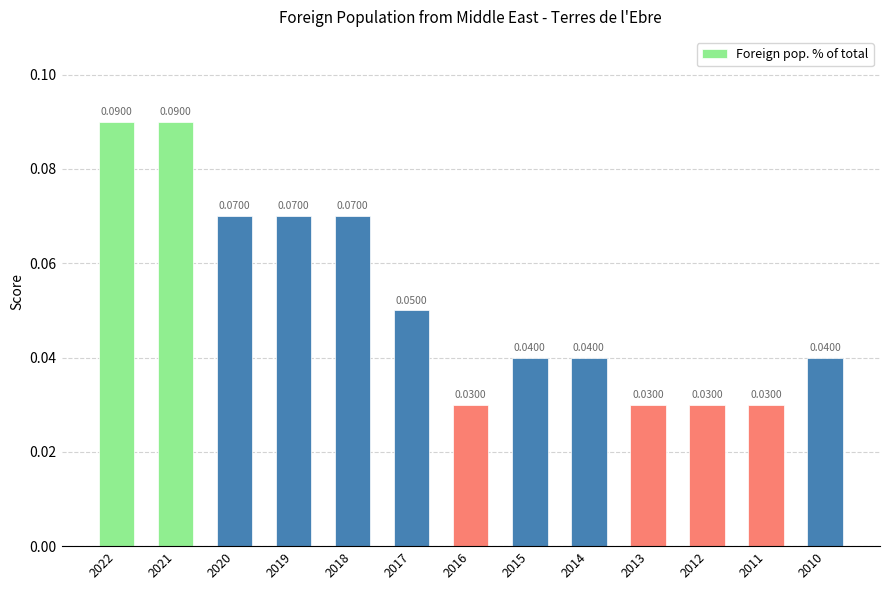

What is the sum of all values?

0.7